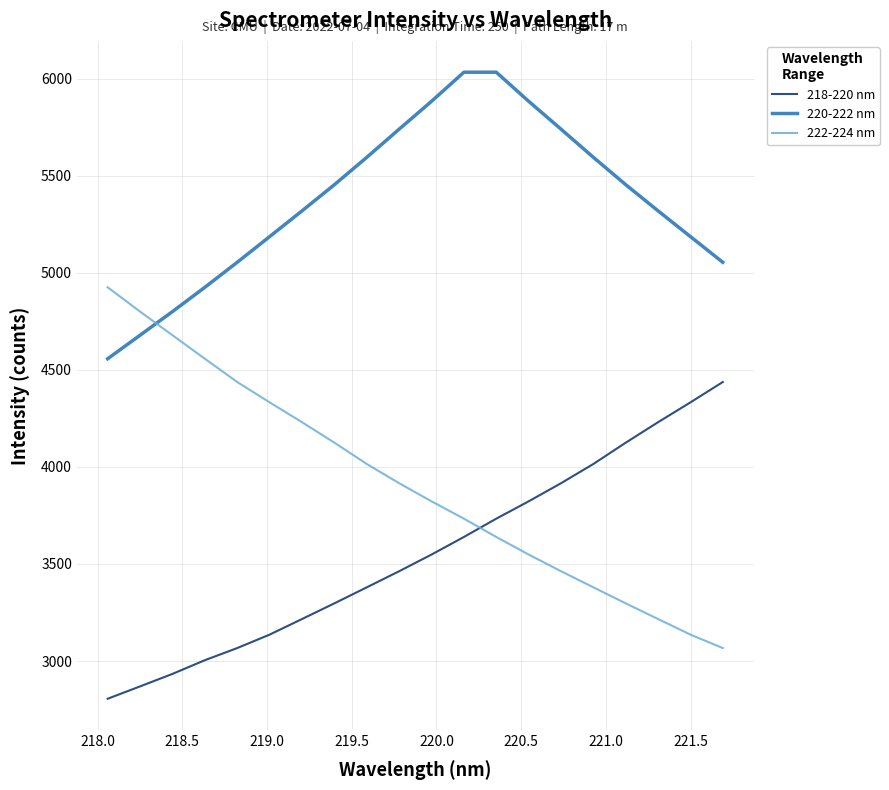

Rank the series by their maximum value, from highest to lowest.

220-222 nm, 222-224 nm, 218-220 nm